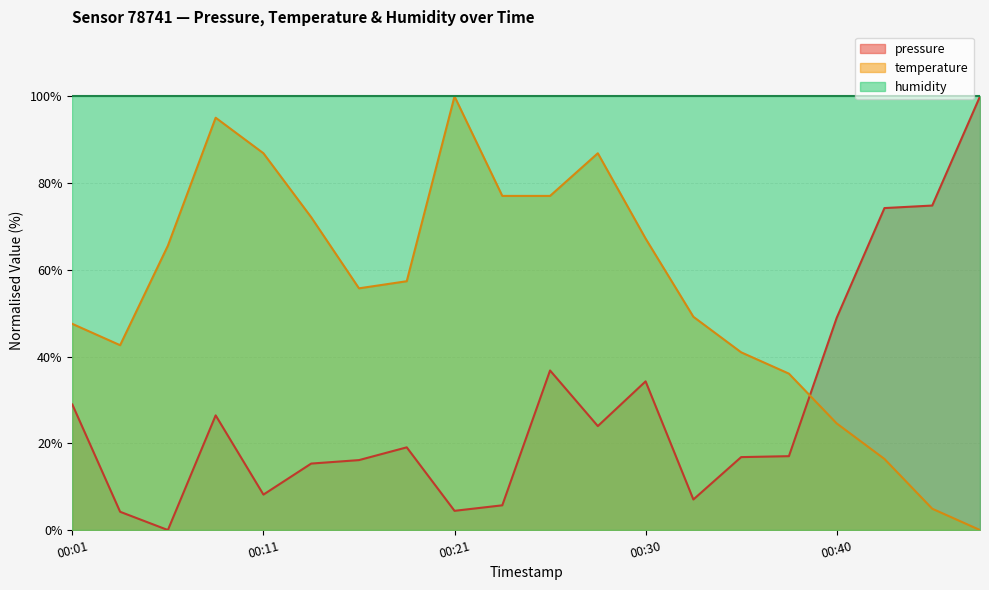

What is the sum of all pressure values?

562.4